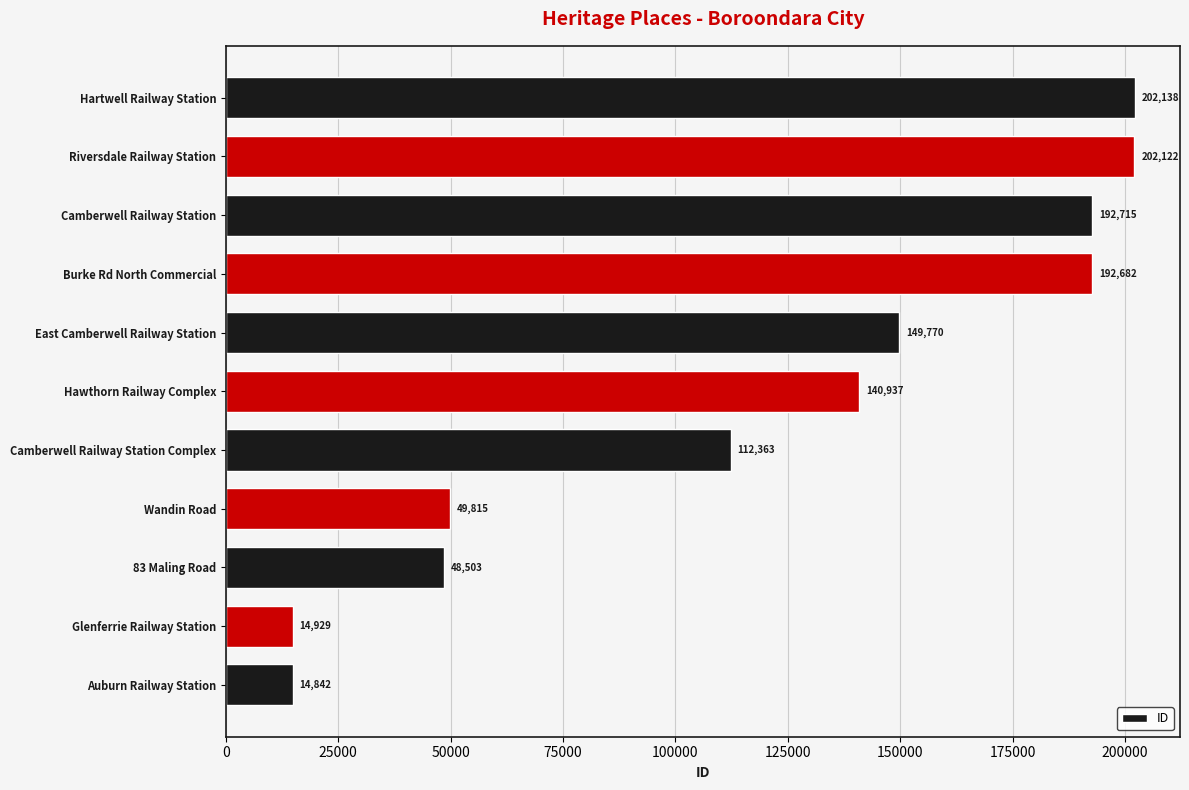

What value does the data have at Wandin Road?

49815